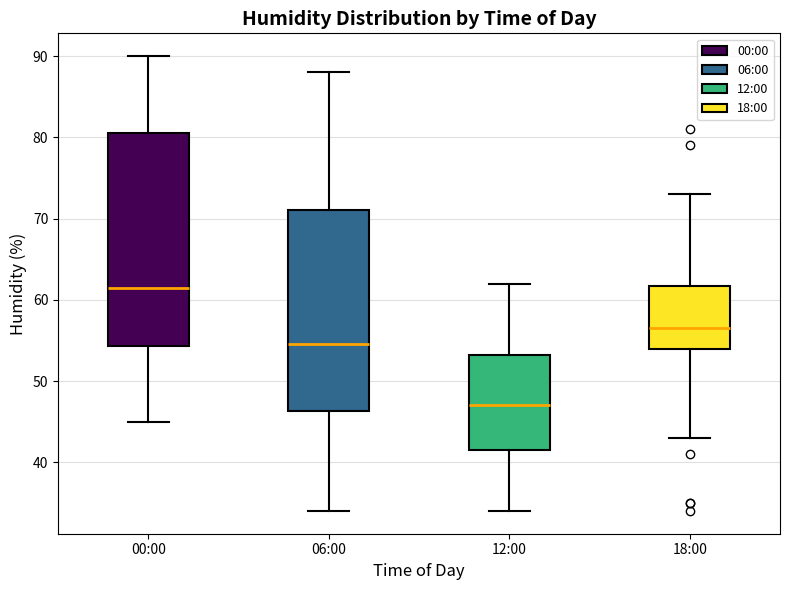

Reading left to right, transcribe this box plot: for each box, give where its median line is, the range the box spans, and where its two whiskers end, as read against the y-axis. The values are not printed on the chart, so give them approximately, as read against the axis.

00:00: median 62, box 54 to 81, whiskers 45 to 90
06:00: median 55, box 46 to 71, whiskers 34 to 88
12:00: median 47, box 42 to 53, whiskers 34 to 62
18:00: median 57, box 54 to 62, whiskers 43 to 73